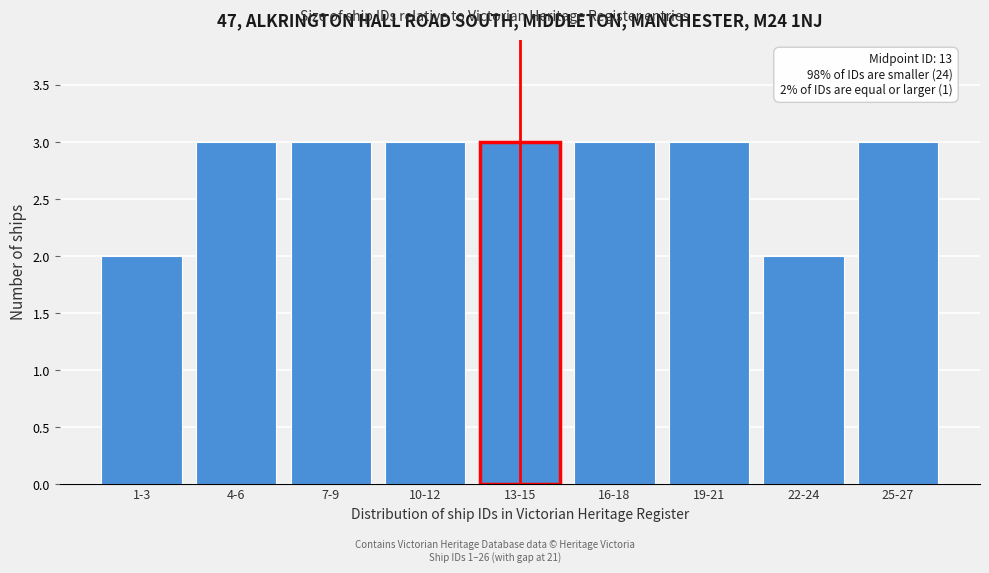

Reading left to right, what are all the values shown in this chart?

1-3=2	4-6=3	7-9=3	10-12=3	13-15=3	16-18=3	19-21=3	22-24=2	25-27=3